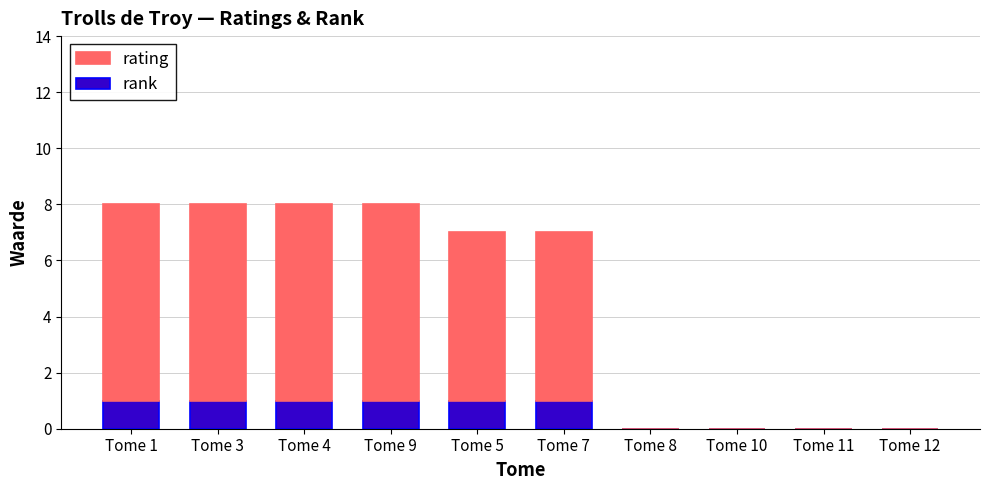

How many categories are shown in the chart?

10